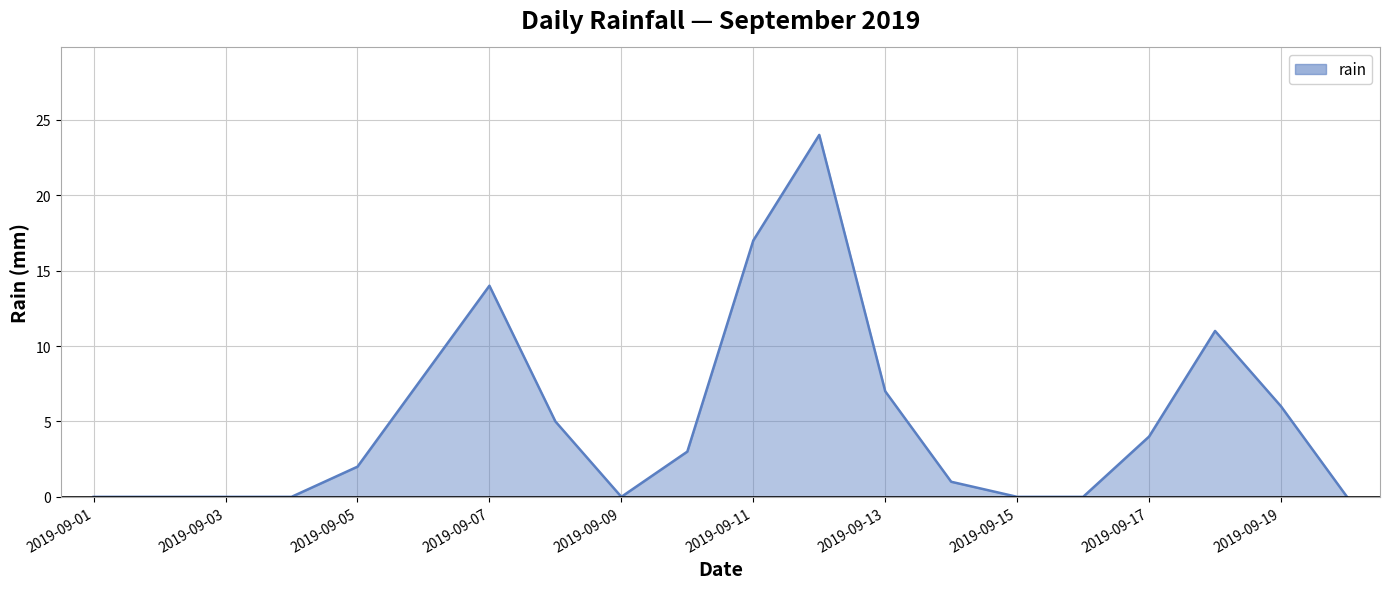

What is the difference between the maximum and minimum values?

24